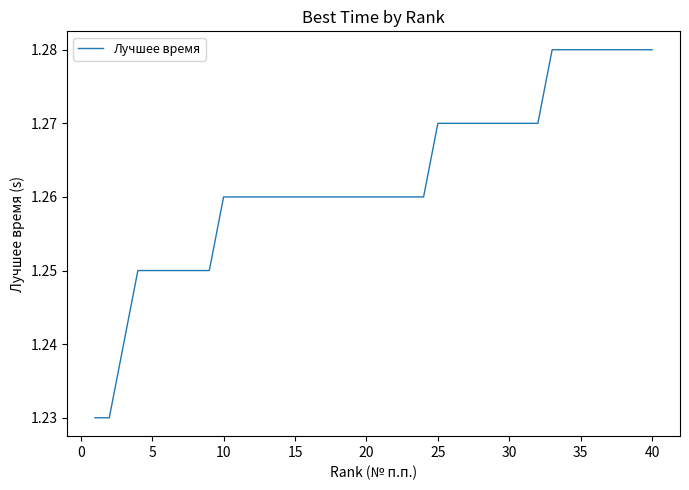

How many lines are shown in the chart?

1